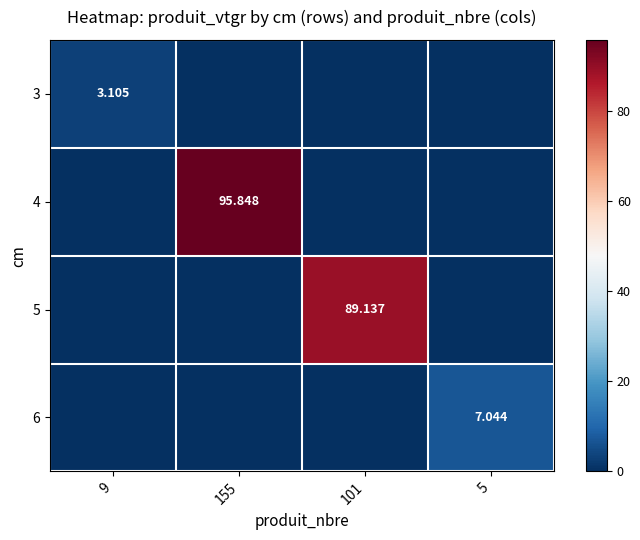

What is the average value of the 3 series?

0.8